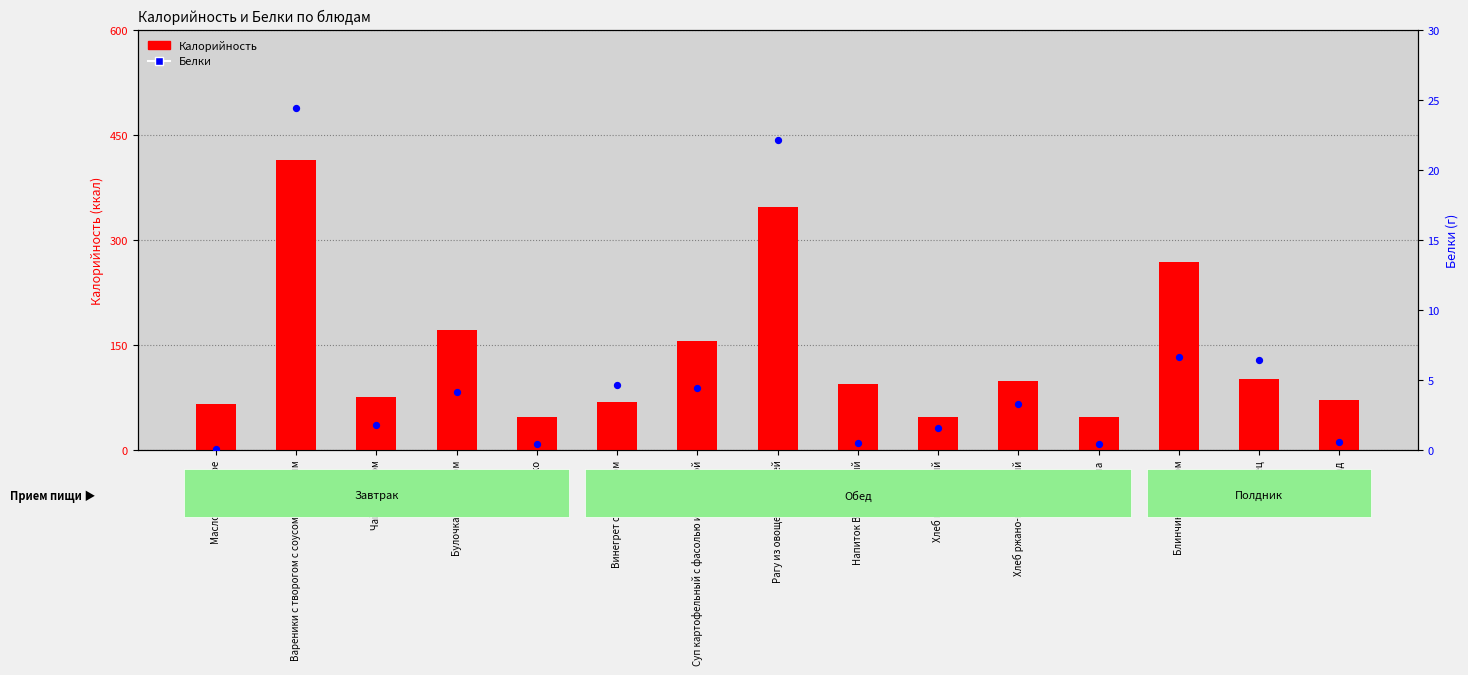

What are all the series names shown in the legend?

Калорийность, Белки